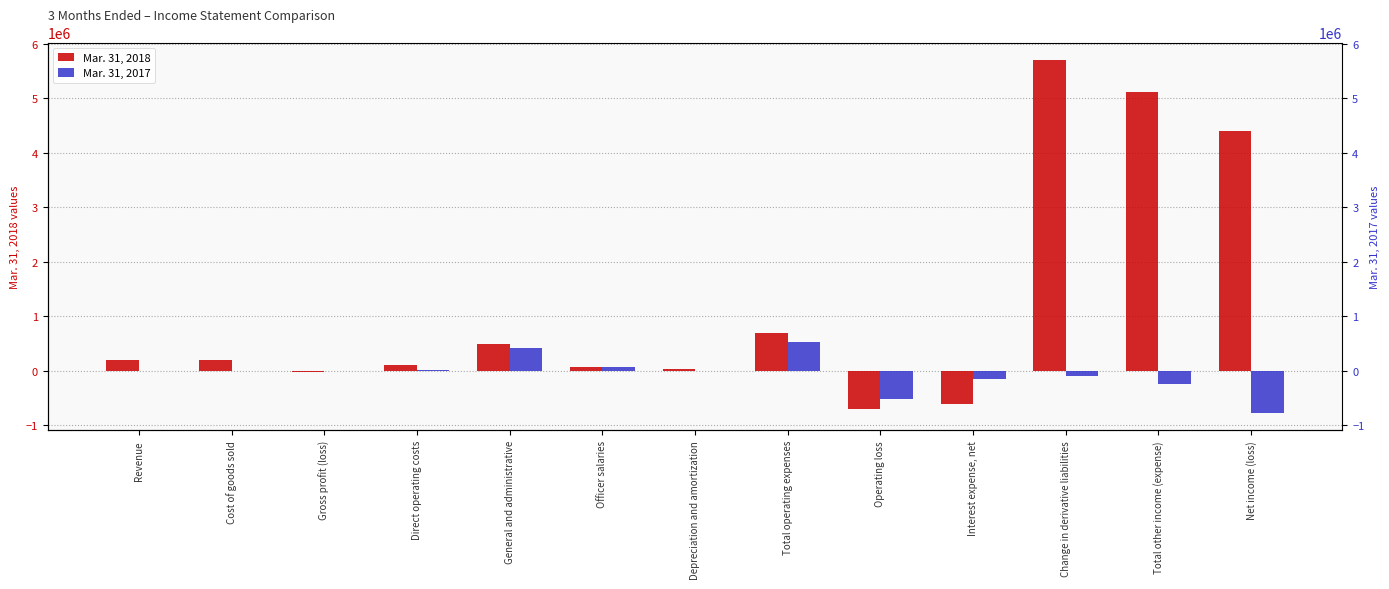

What position from the right is Depreciation and amortization?

7